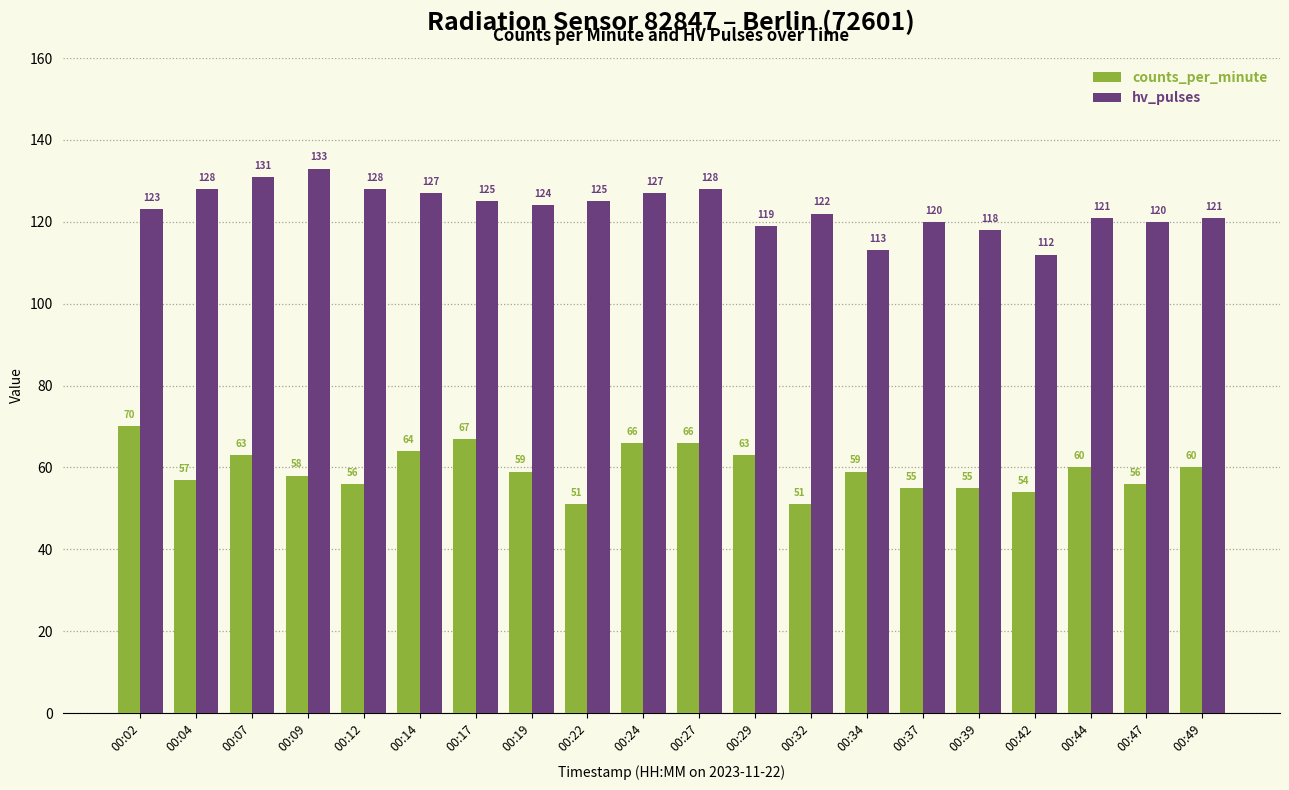

At how many categories does at least one series exceed 111?

20